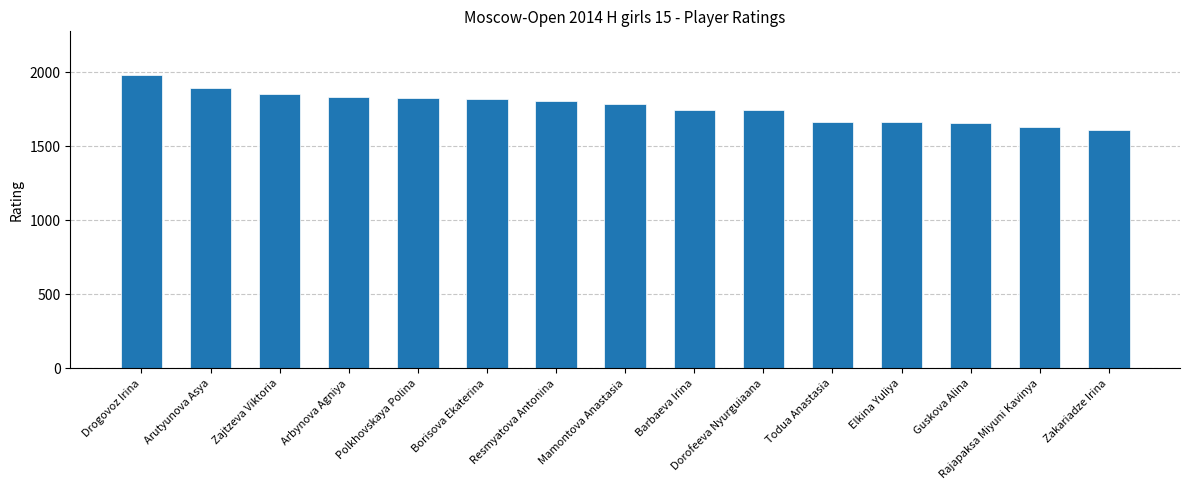

How many bars are there in total?

15